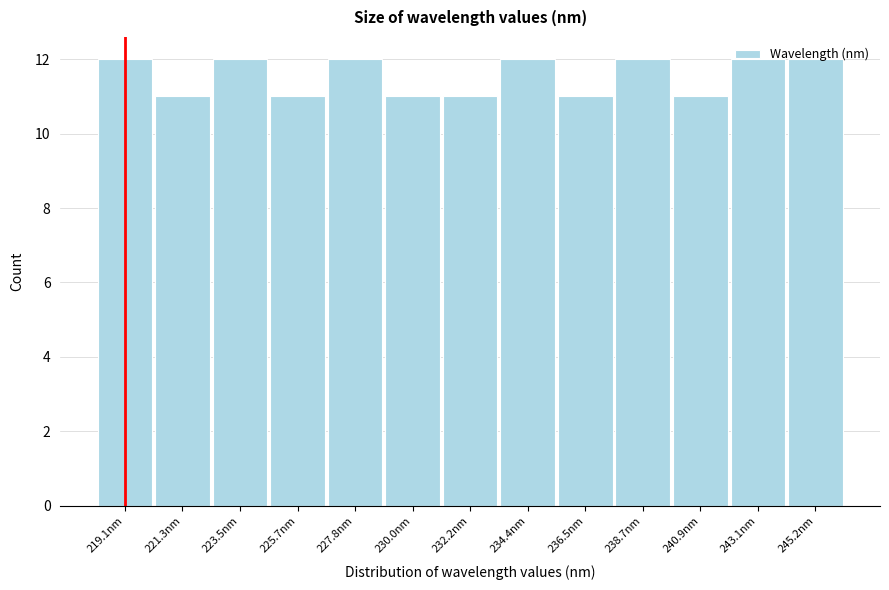

Reading left to right, transcribe this chart: for each bar, give the range it covers on the x-axis and its height. Neither the bar edges nor the heights are printed on the chart, so give them approximately, as read against the axes.

218.0 to 220.0: 12
220.0 to 222.5: 11
222.5 to 224.5: 12
224.5 to 227.0: 11
227.0 to 229.0: 12
229.0 to 231.0: 11
231.0 to 233.5: 11
233.5 to 235.5: 12
235.5 to 237.5: 11
237.5 to 240.0: 12
240.0 to 242.0: 11
242.0 to 244.0: 12
244.0 to 246.5: 12